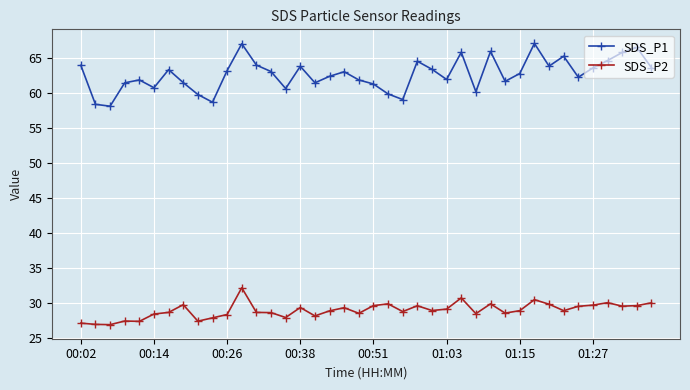

What is the value of the SDS_P1 point at the 11th from the left?

63.2